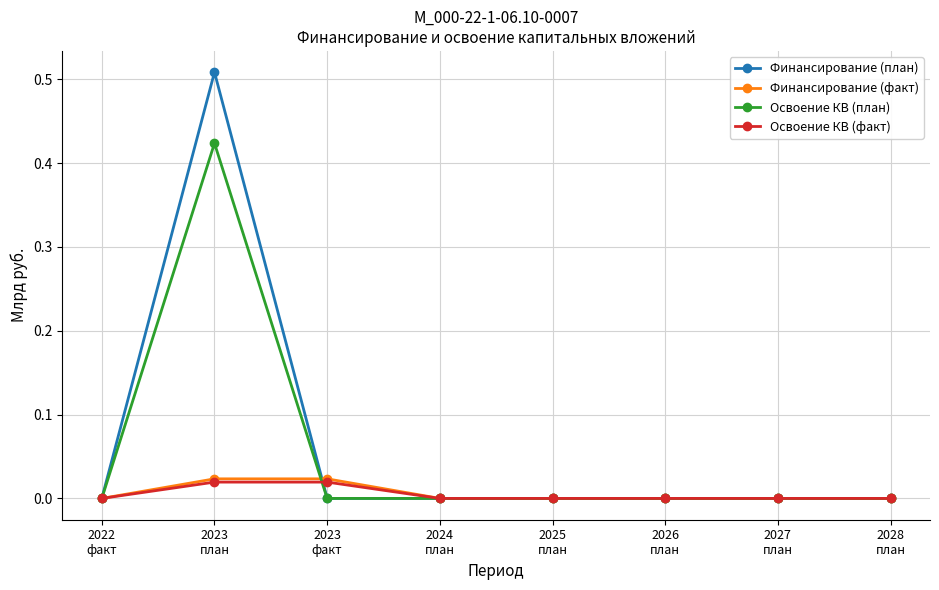

What is the average value of the Освоение КВ (план) series?

0.1